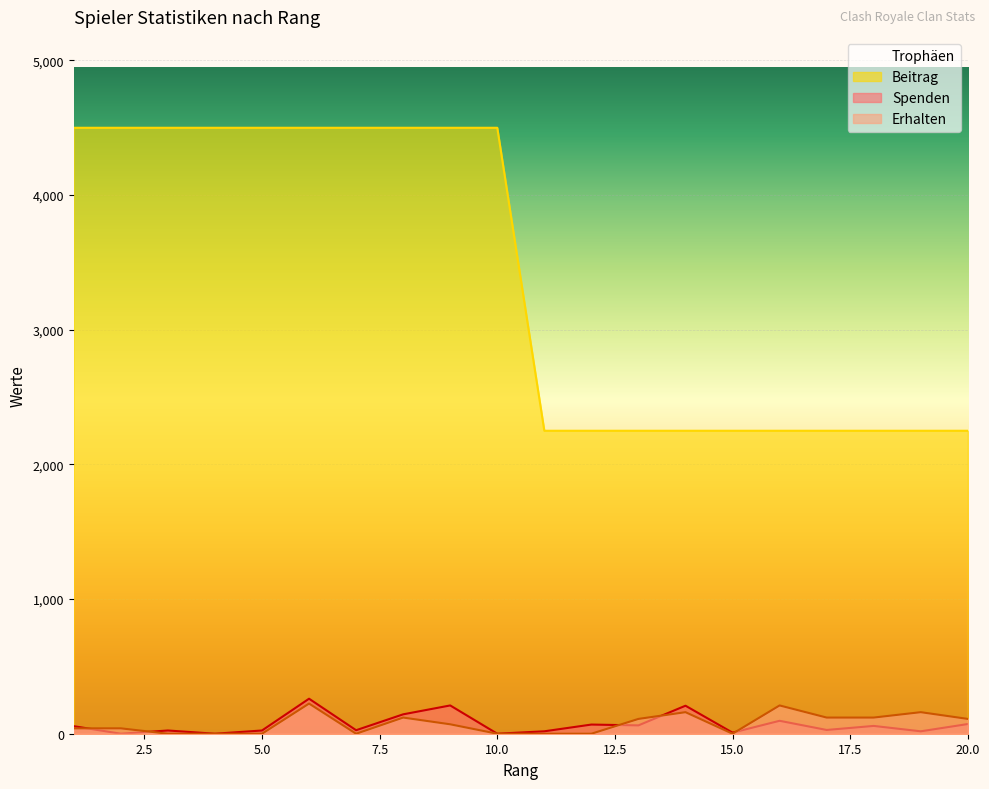

Read the Erhalten value at 9.

70